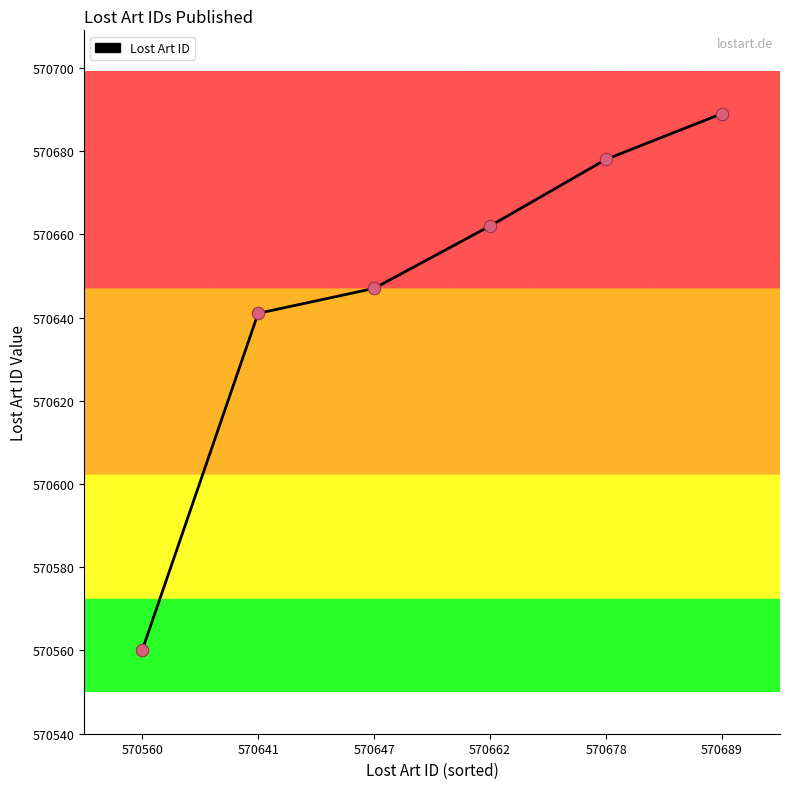

What is the ratio of the value at 570647 to the value at 570641?

1.0